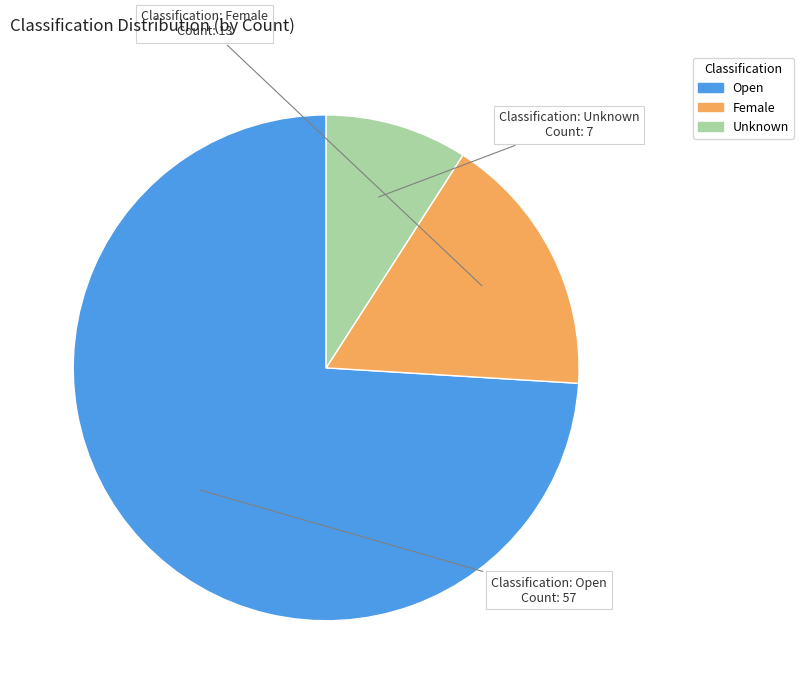

Combined, do Unknown and Open account for over 50%?

Yes